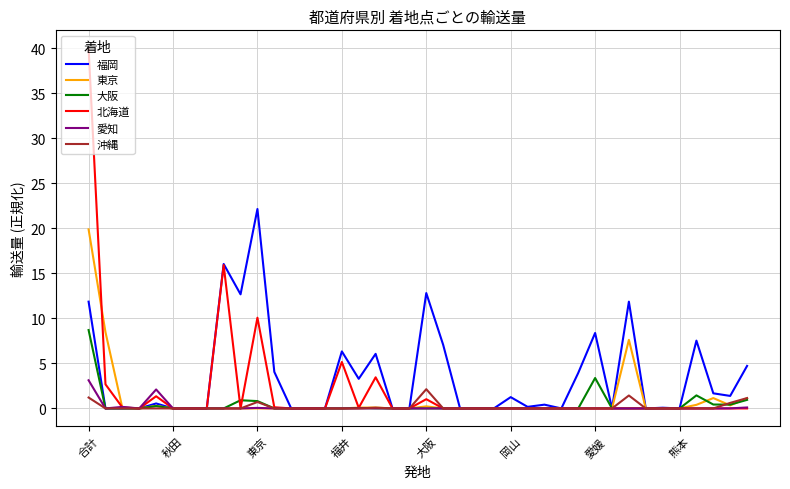

In 北海道, how many points are higher than both neighbors (excluding endpoints)?

6